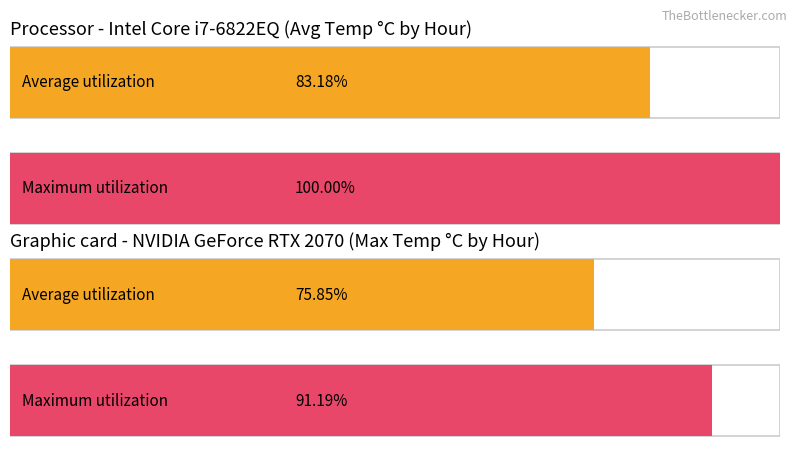

The value of Average utilization at Hour 18 is 18.8. True or false?

False